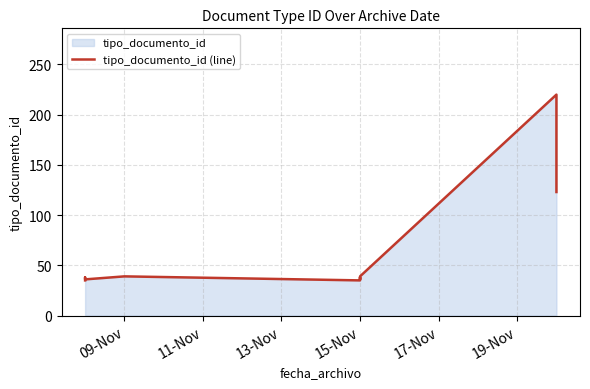

True or false: the data shows 12 at 09-Nov.

False